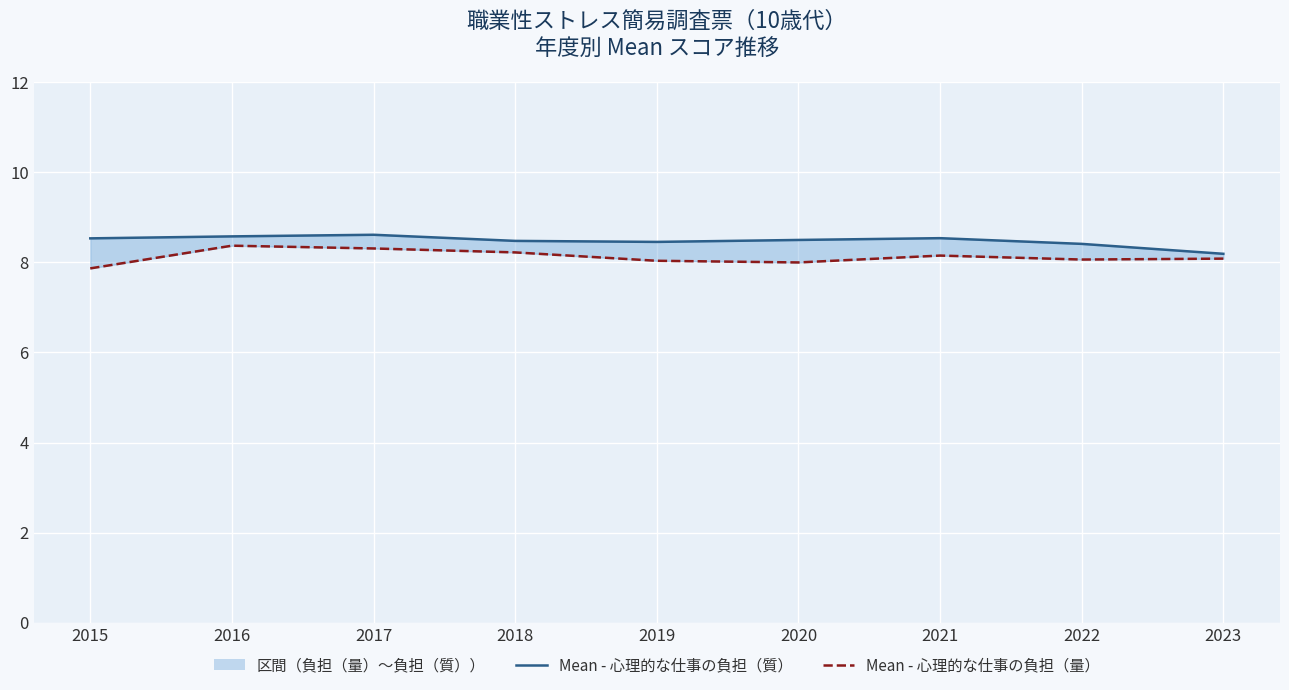

Which series has the widest spread of values?

Mean - 心理的な仕事の負担（量）